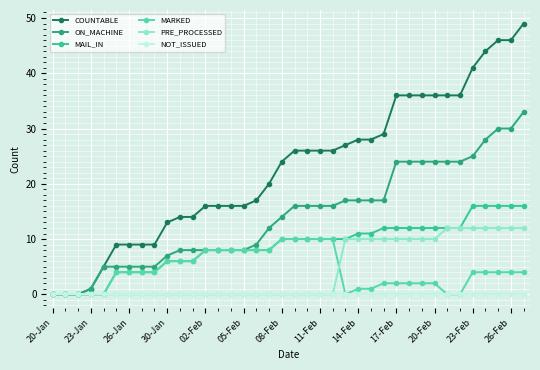

Which series has the widest spread of values?

COUNTABLE